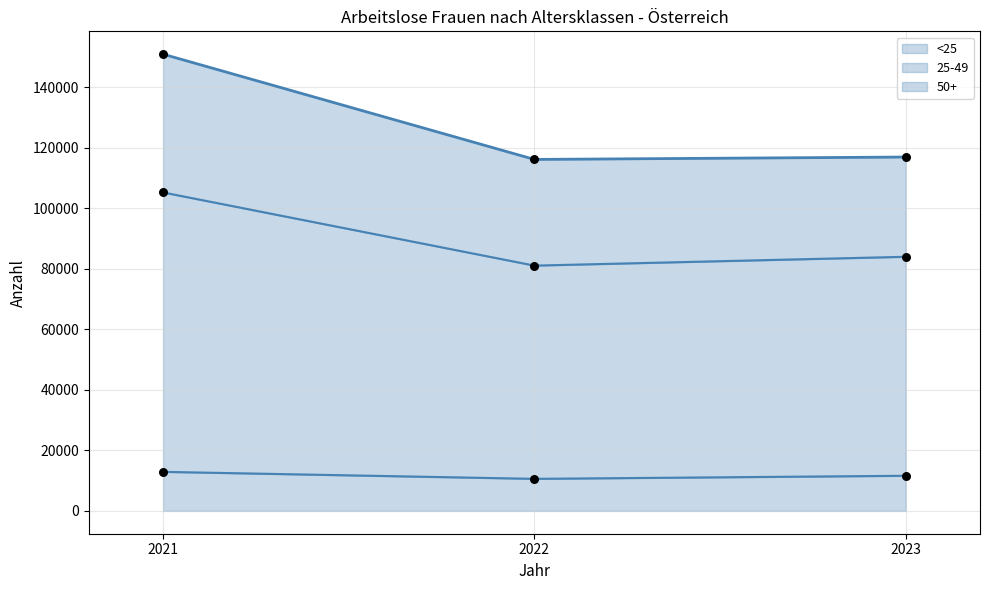

Is the value of 25-49 at 2022 greater than the value of 50+ at 2023?

Yes